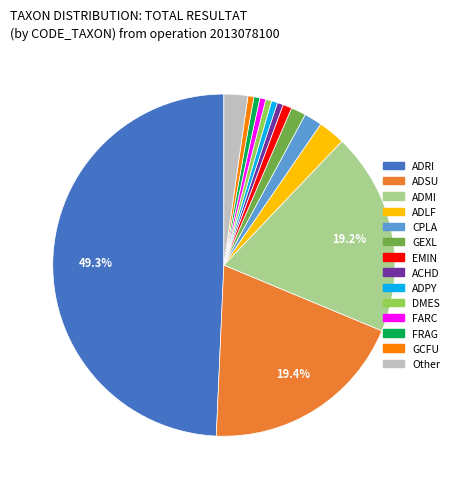

Does ADLF account for over 50% of the chart?

No